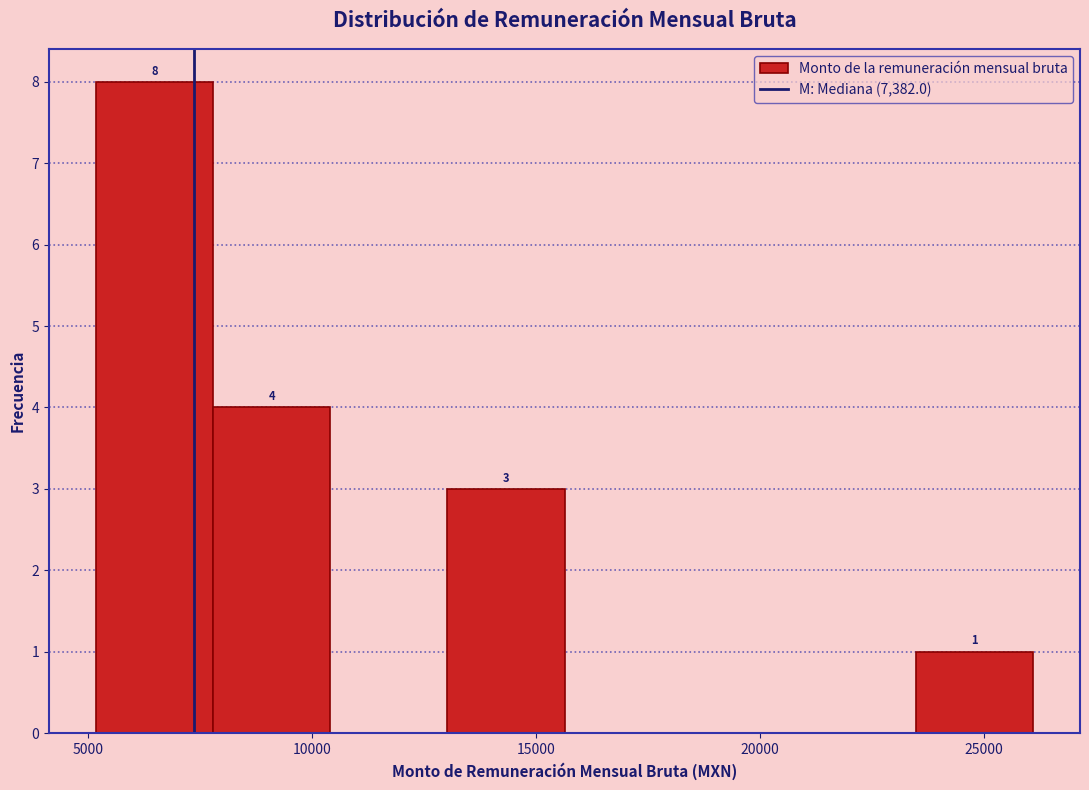

Over which range of the x-axis is the bar tallest?

5000 to 8000